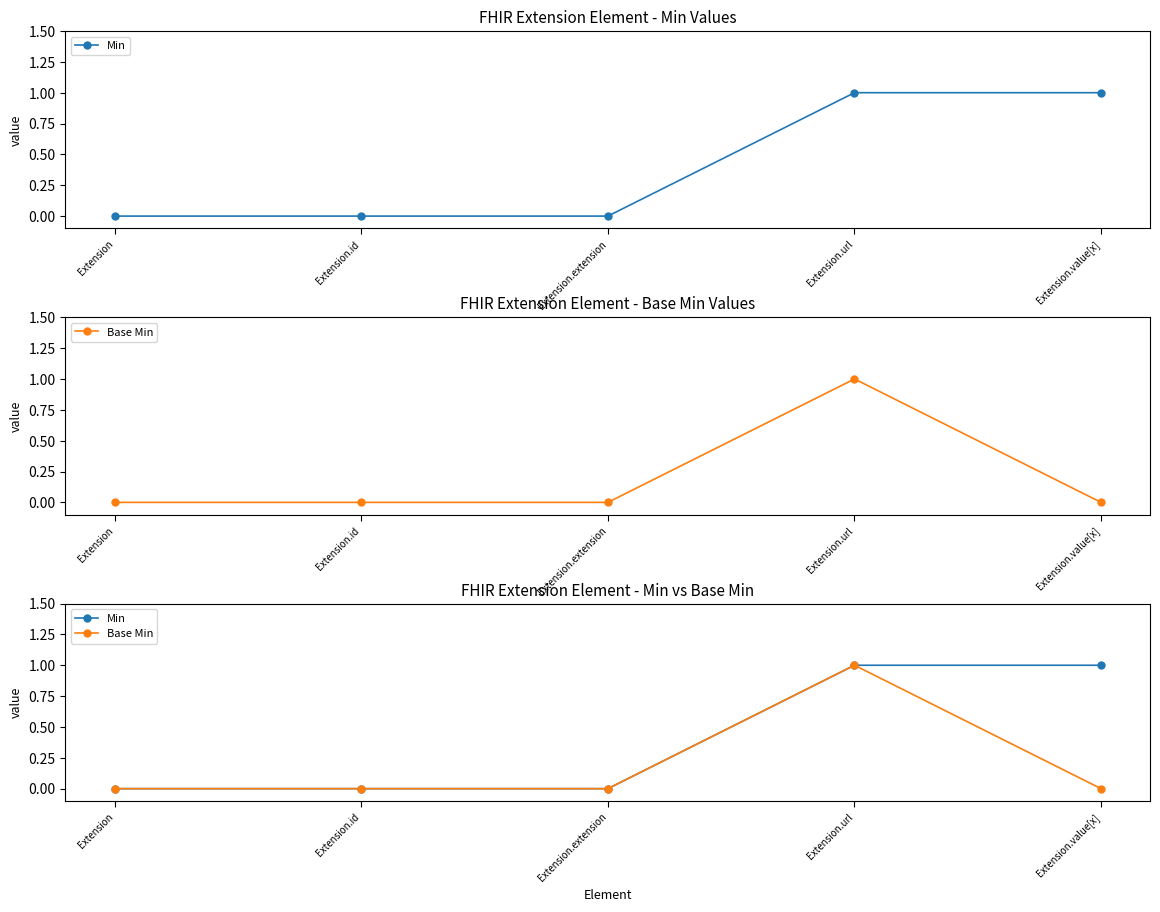

What is the difference between the maximum and second lowest values in the Min series?

1